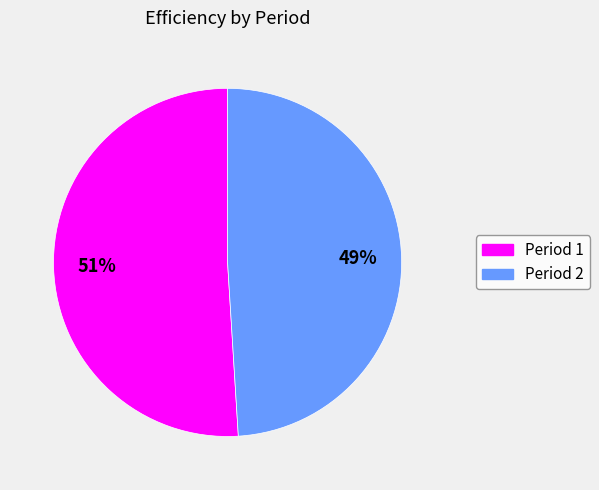

How many slices are in this pie chart?

2